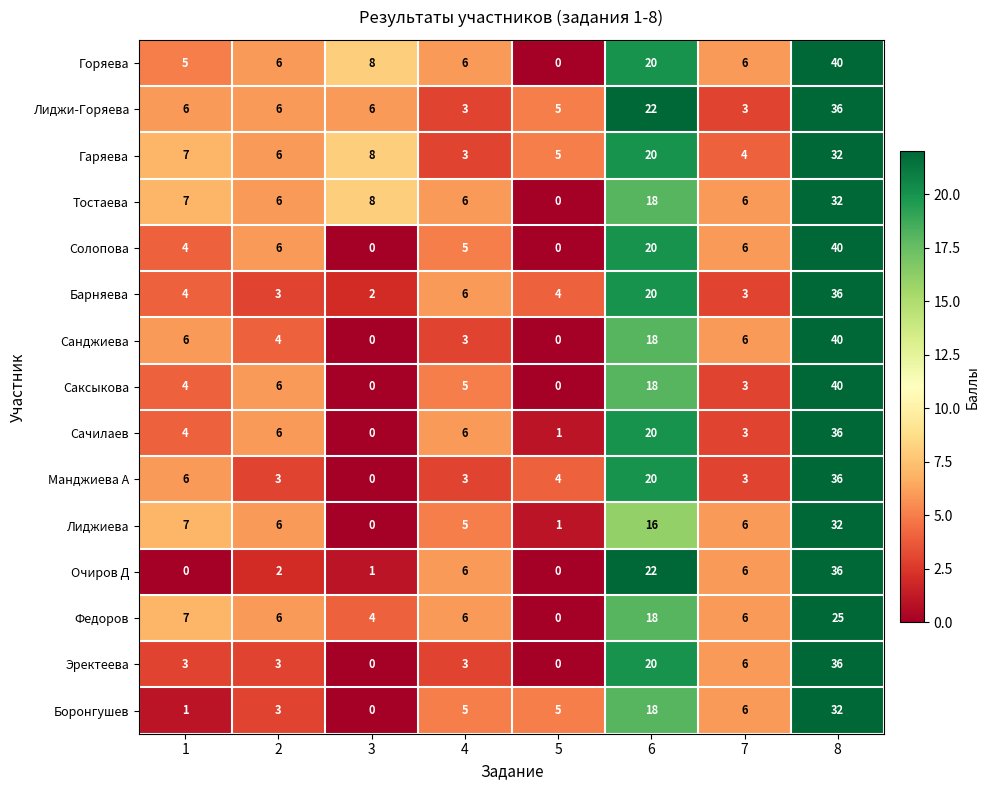

How many distinct data groups are displayed?

15